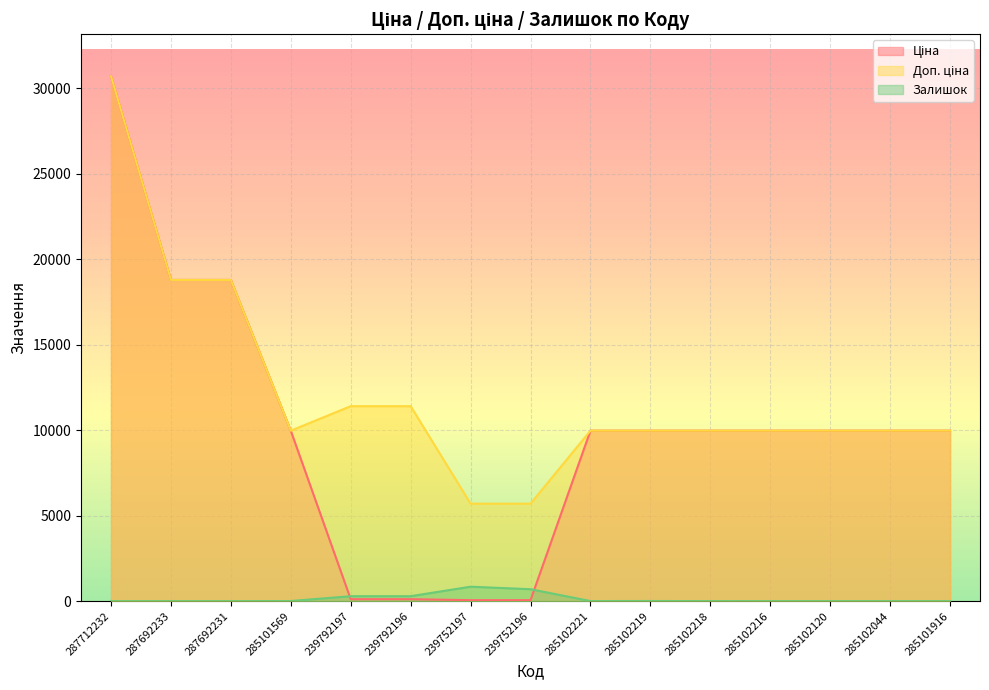

How many values in the Ціна series exceed 9974?

11